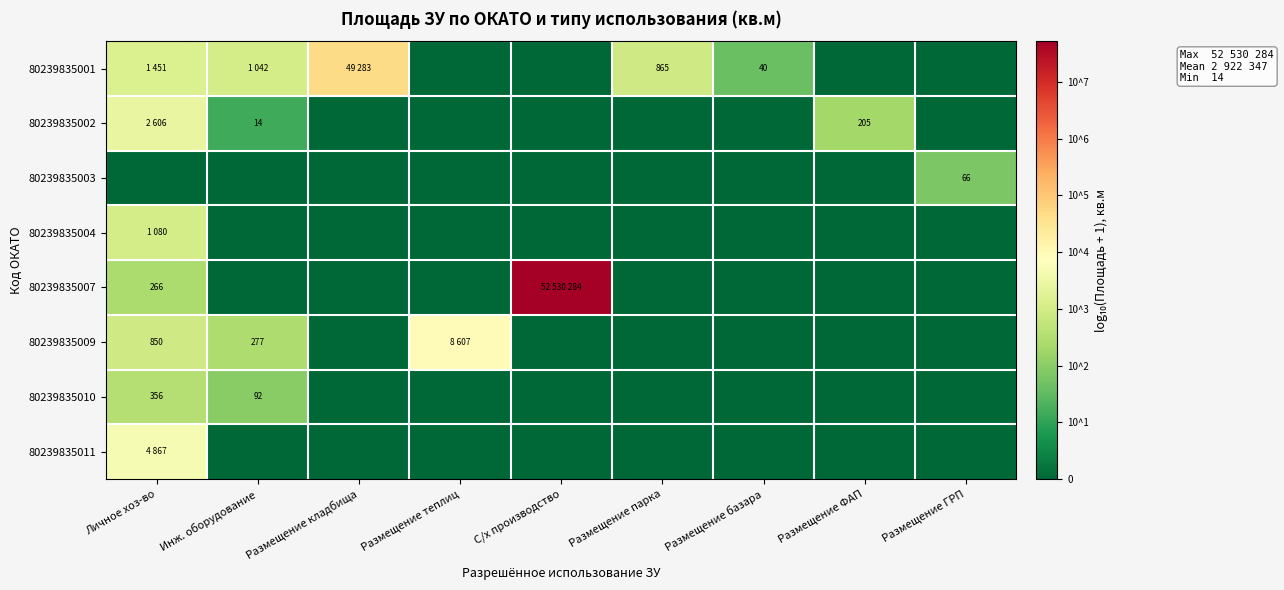

At Личное хоз-во, list the series in order from smallest to largest.

80239835003, 80239835007, 80239835010, 80239835009, 80239835004, 80239835001, 80239835002, 80239835011